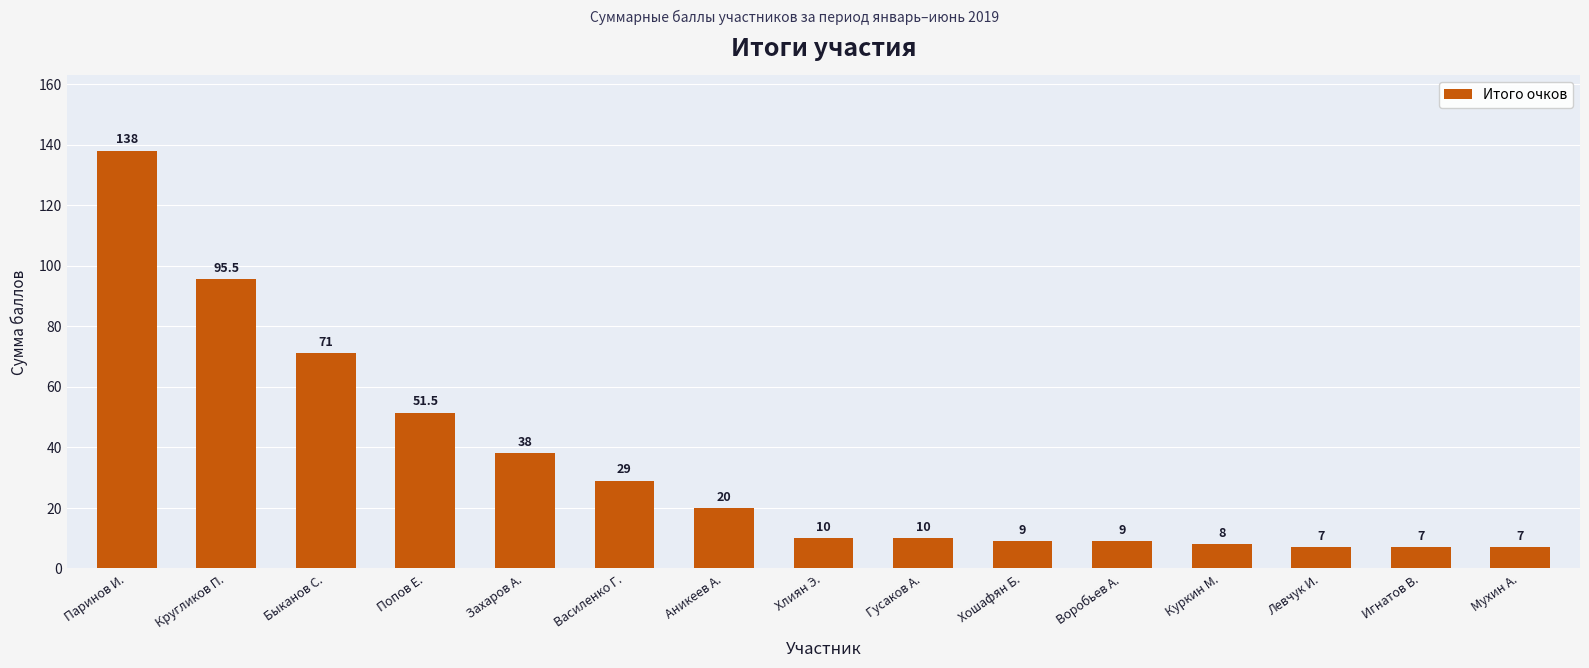

What is the smallest value displayed?

7.0